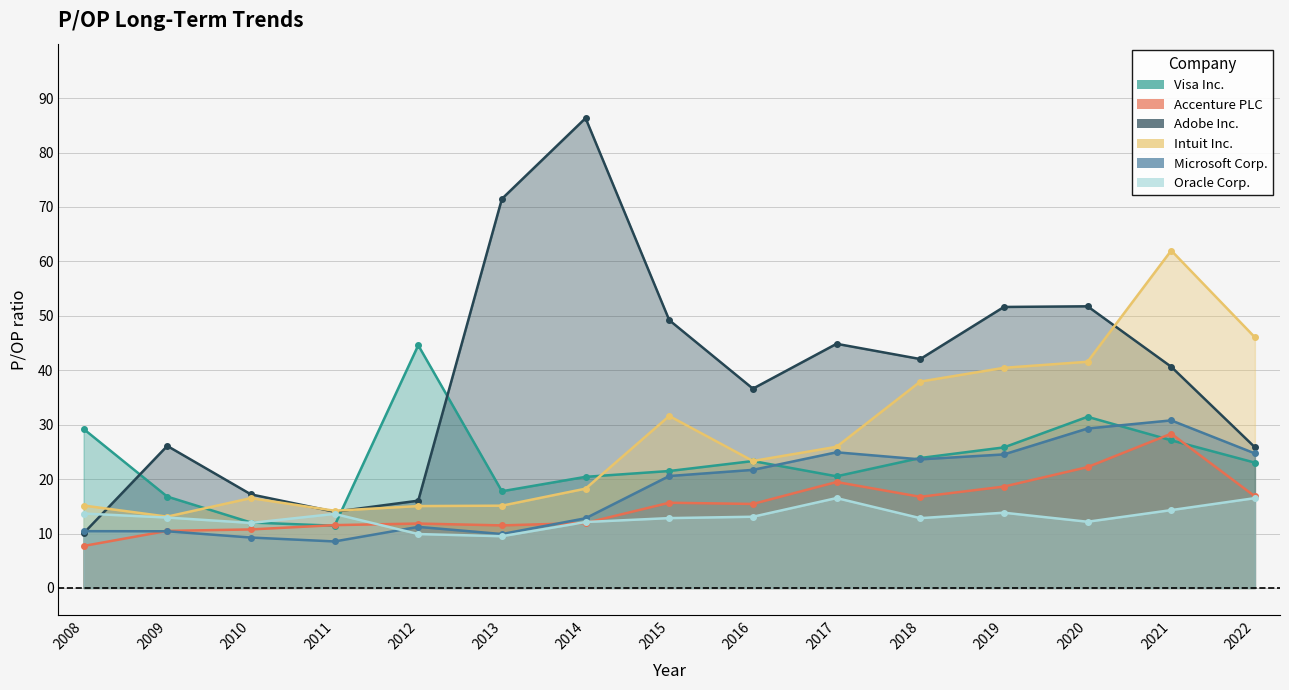

Is the value of Microsoft Corp. at 2011 greater than the value of Adobe Inc. at 2013?

No